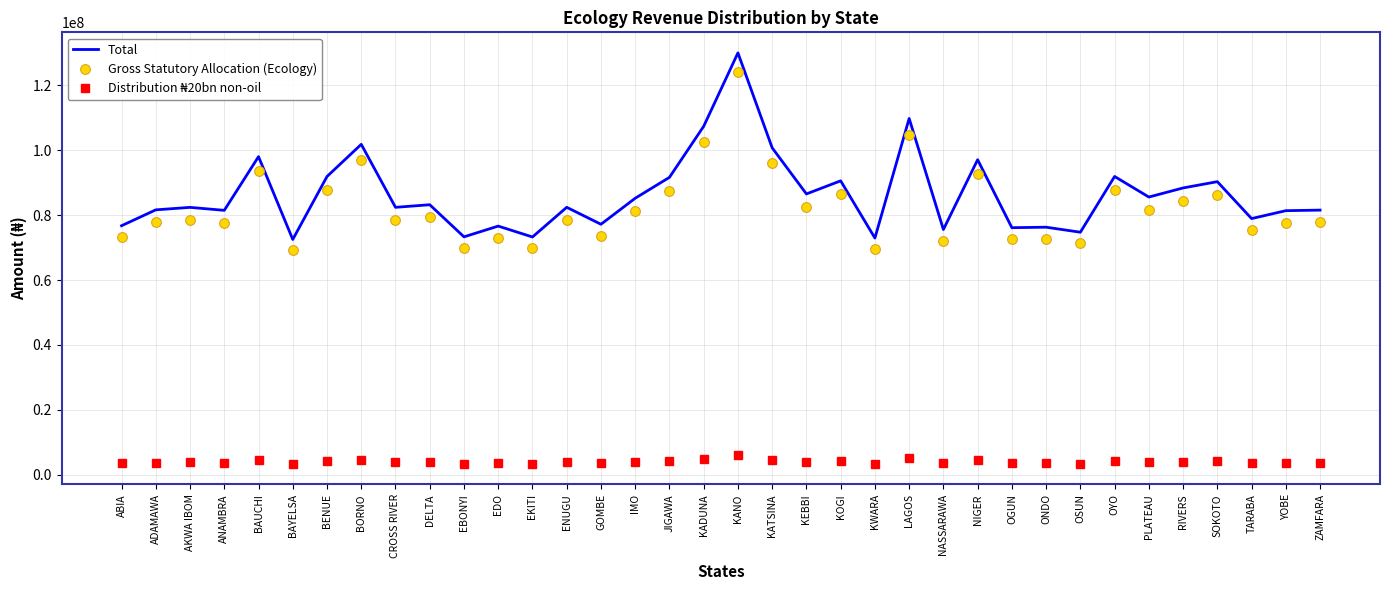

The value of Total at ABIA is 44579421.7. True or false?

False